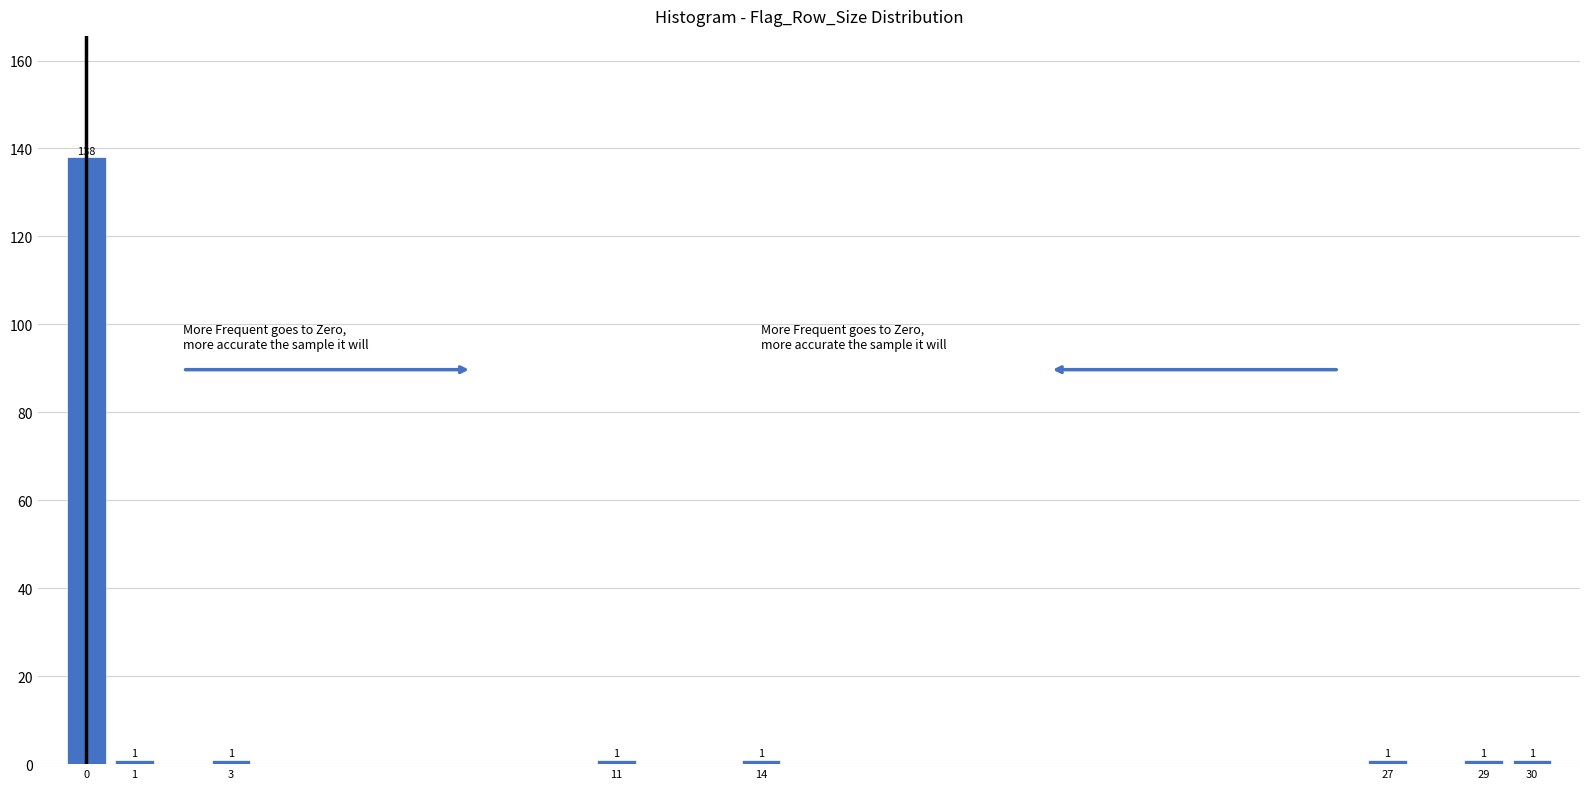

Reading left to right, what are all the values shown in this chart?

0=138	1=1	3=1	11=1	14=1	27=1	29=1	30=1